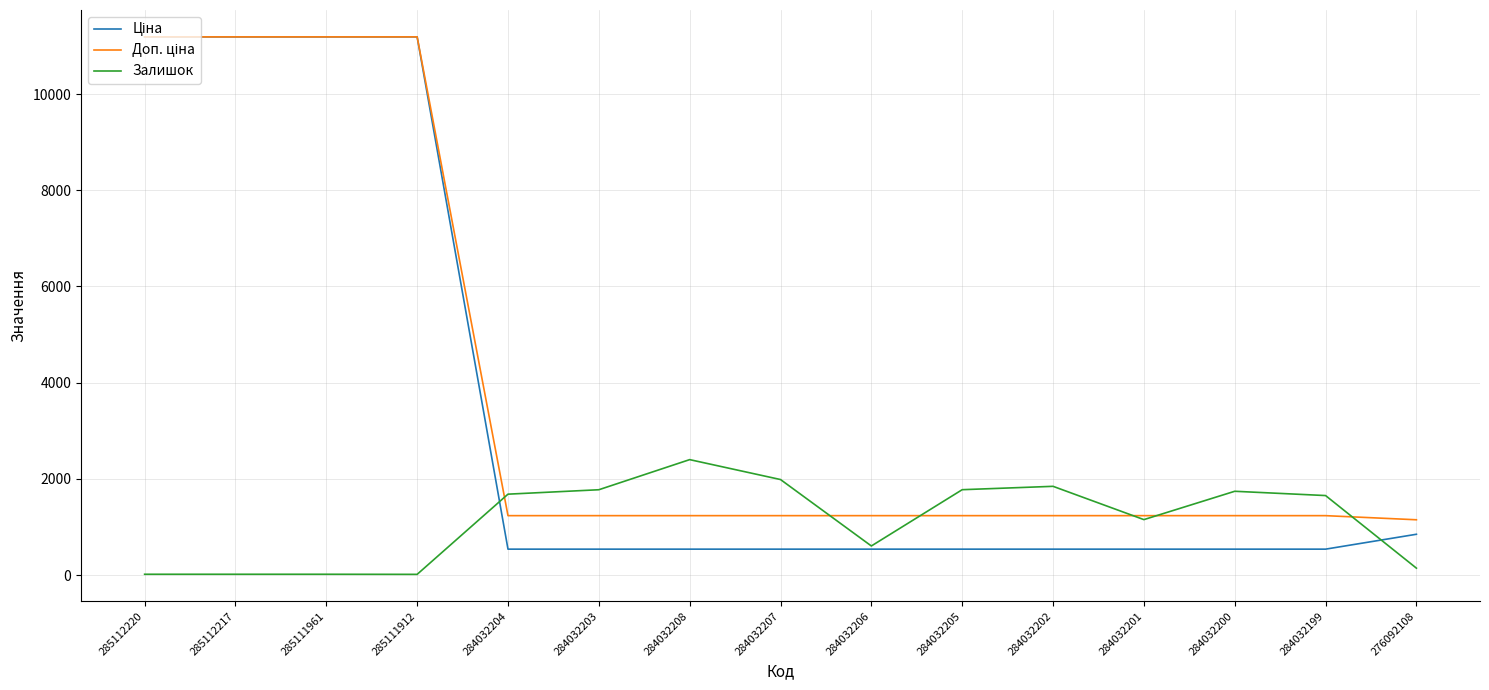

What is the total value across all series at 284032203?

3548.4